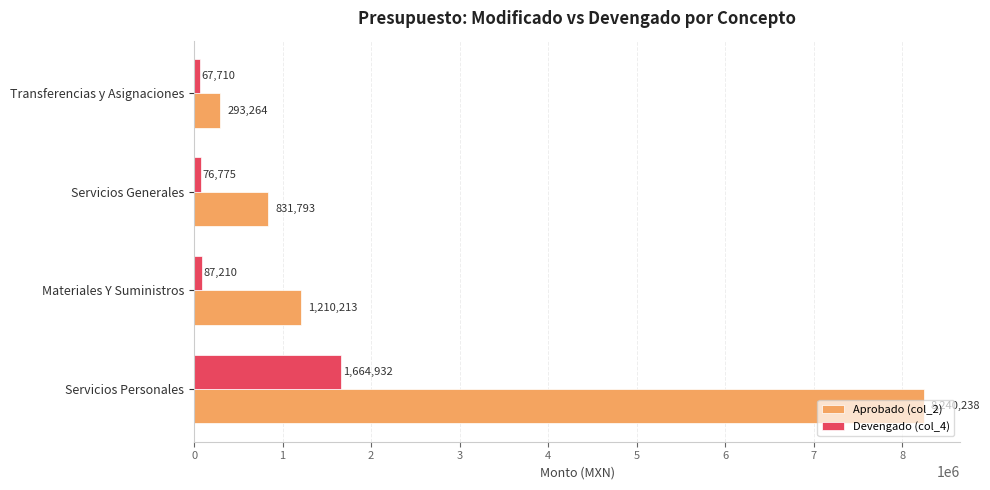

At how many categories does at least one series exceed 644861?

3